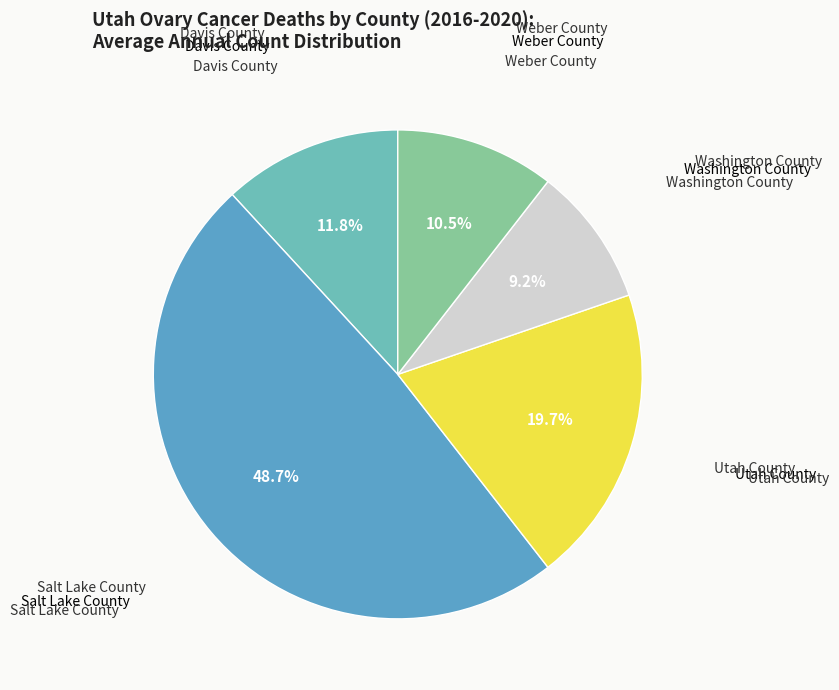

How many slices are in this pie chart?

5